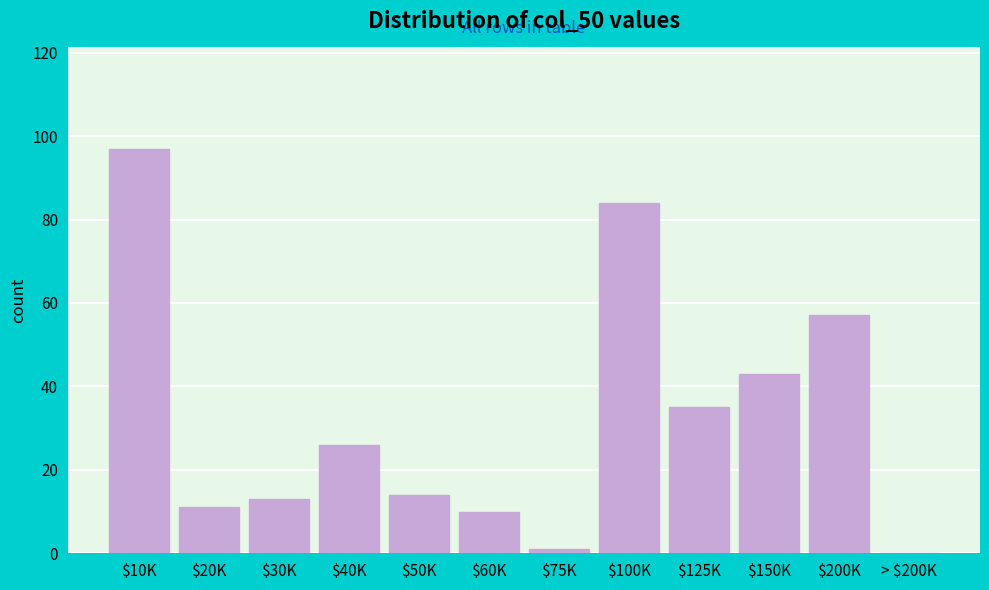

The value at $100K is 84. True or false?

True